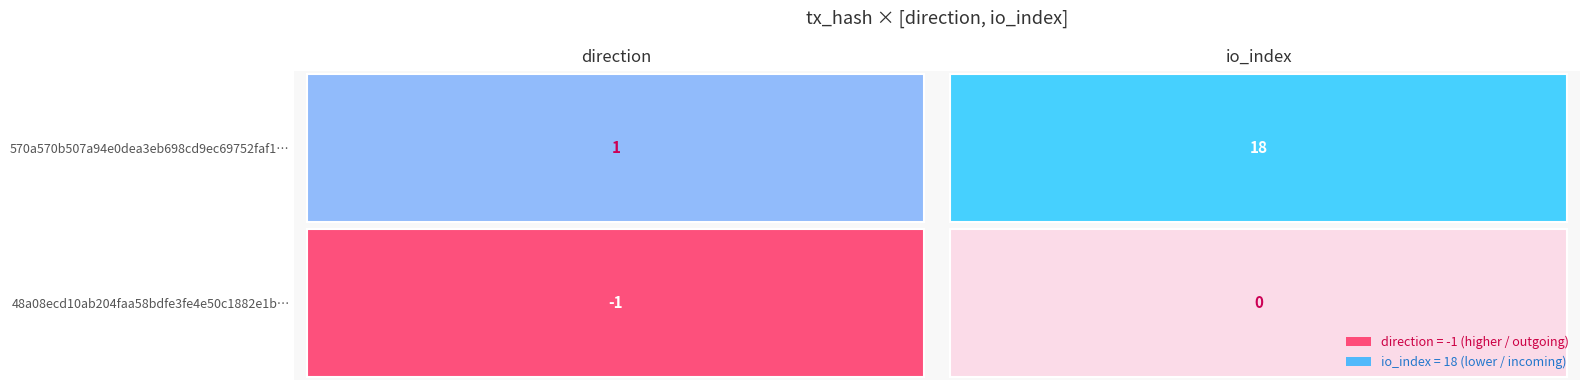

Reading left to right, list all the values displayed in this chart.

48a08ecd10ab204faa58bdfe3fe4e50c1882e1b: -1	0
570a570b507a94e0dea3eb698cd9ec69752faf1: 1	18